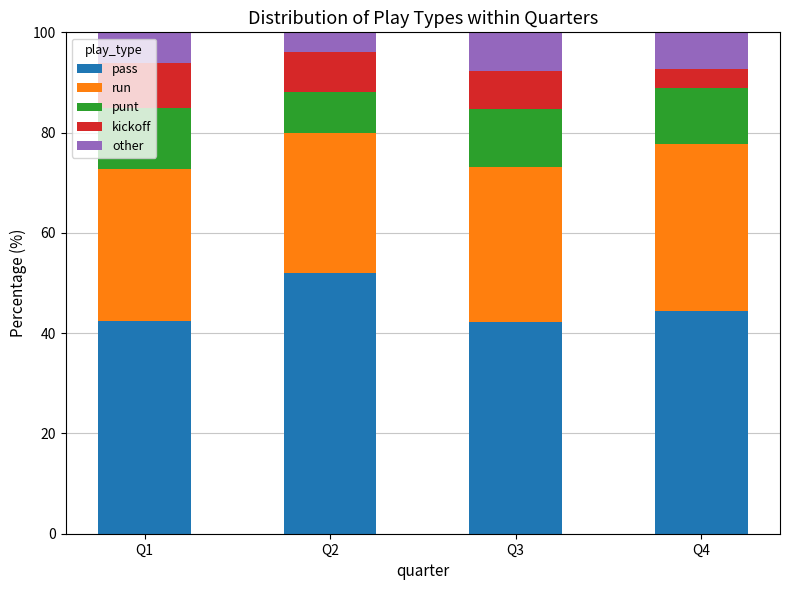

True or false: pass has a value of 44.4 at Q4.

True